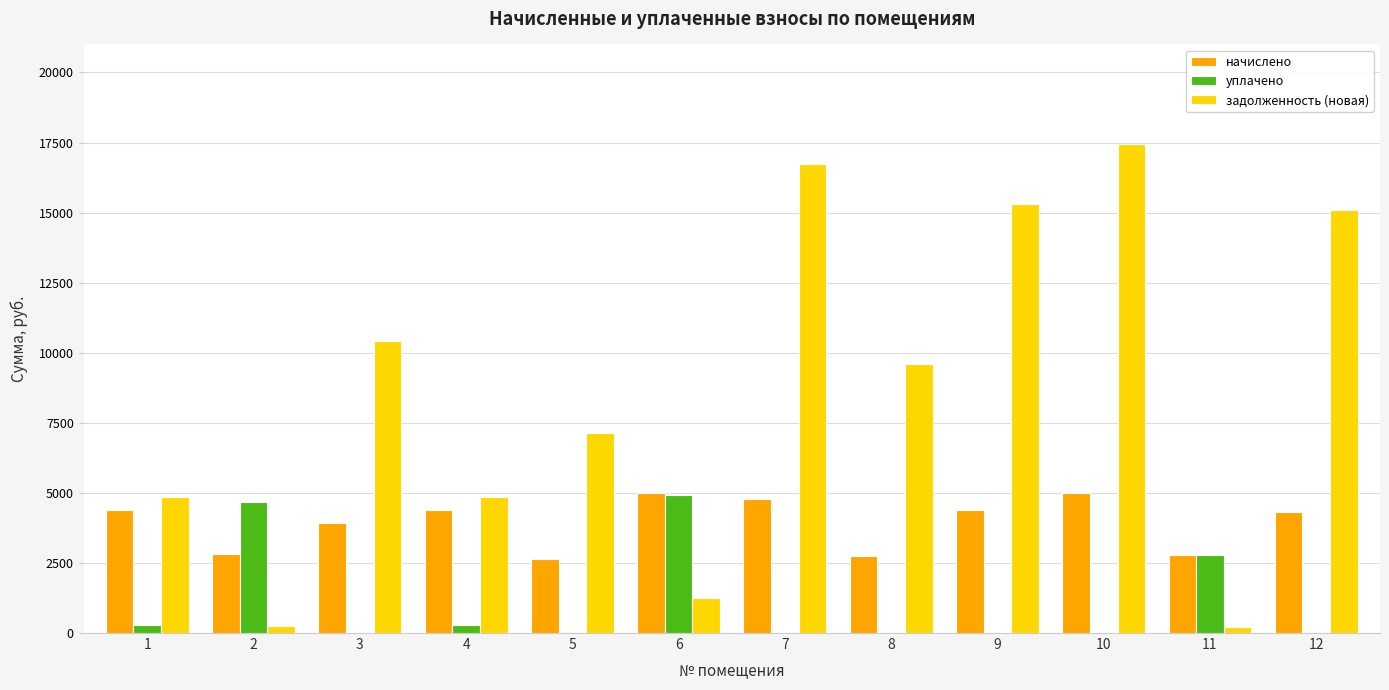

What is the sum of all уплачено values?

12929.7